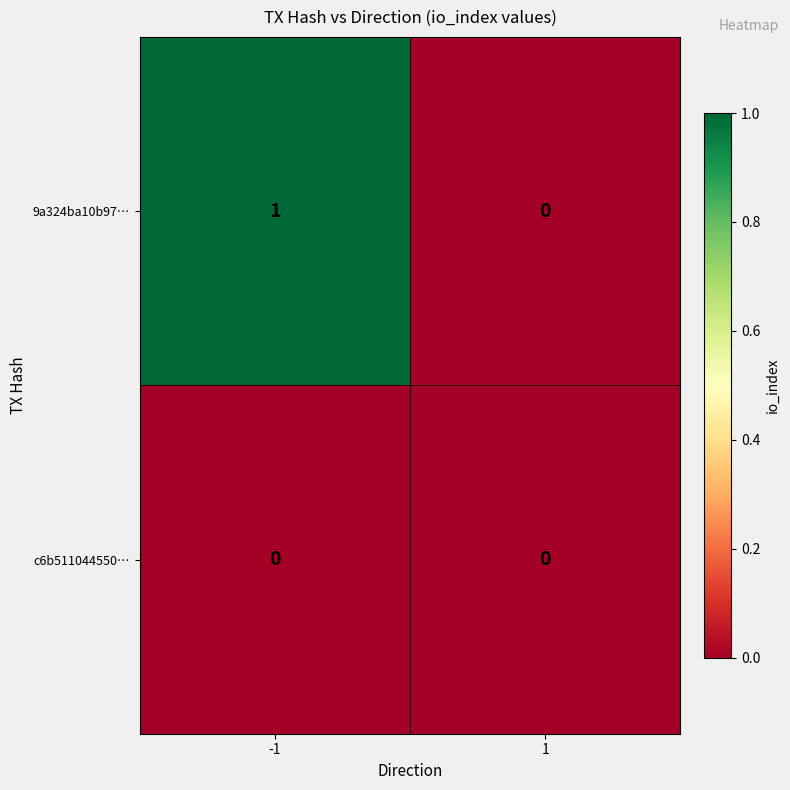

Which series has the largest total across all categories?

9a324ba10b97…